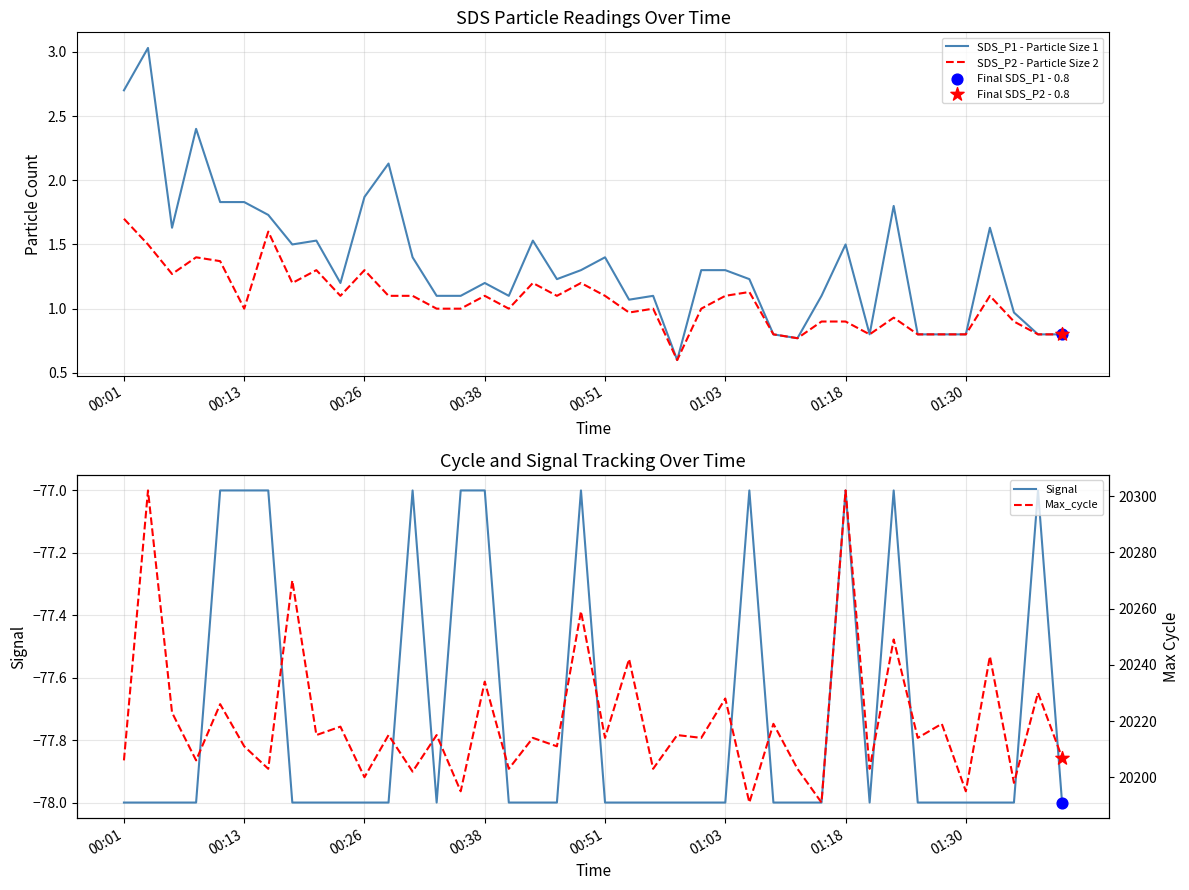

Which series has the widest spread of Y values?

Max_cycle